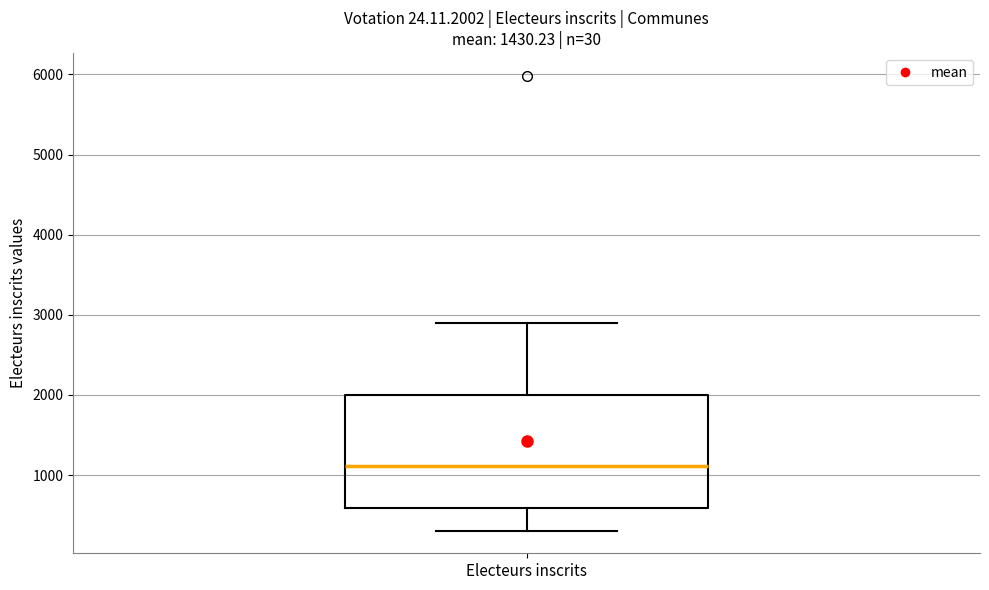

Where is the upper edge of the box for Electeurs inscrits on the y-axis? The values are not printed on the chart, so give them approximately, as read against the axis.

2000